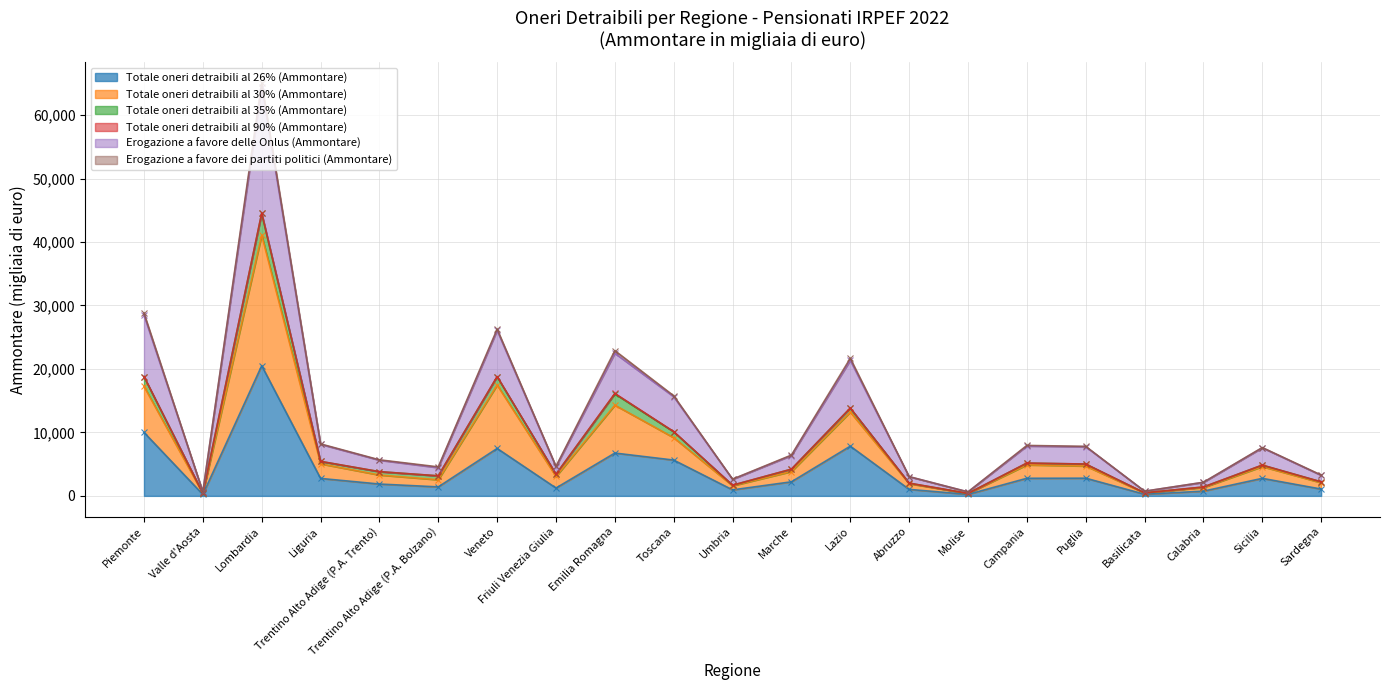

True or false: Totale oneri detraibili al 30% (Ammontare) and Erogazione a favore delle Onlus (Ammontare) intersect in this chart.

False